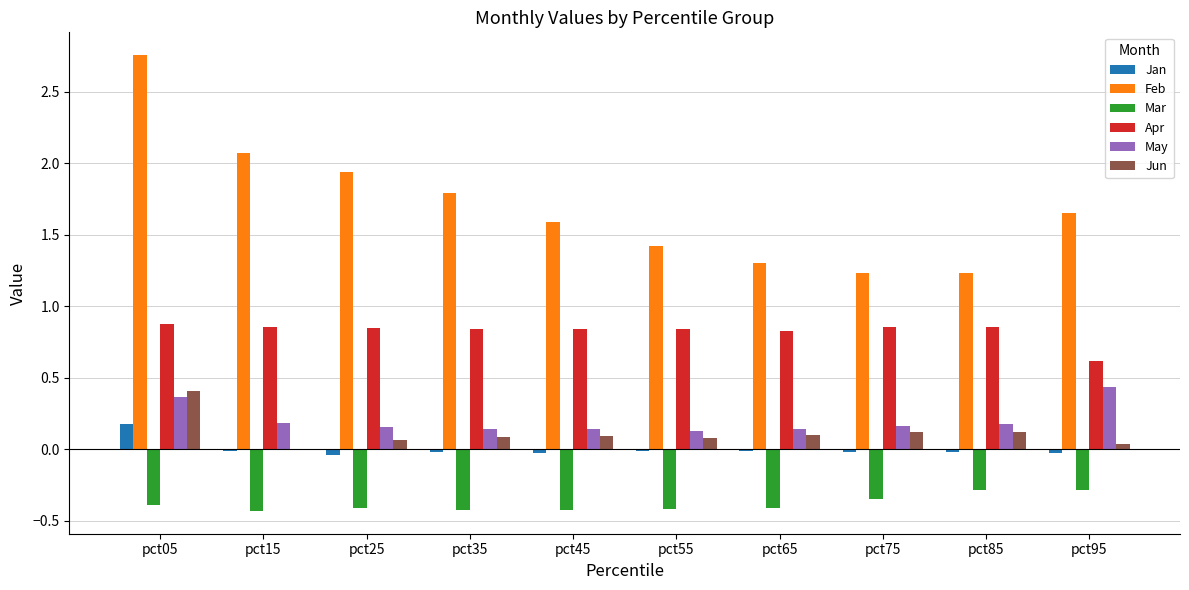

Is it true that Jan equals -0.0 at pct85?

True